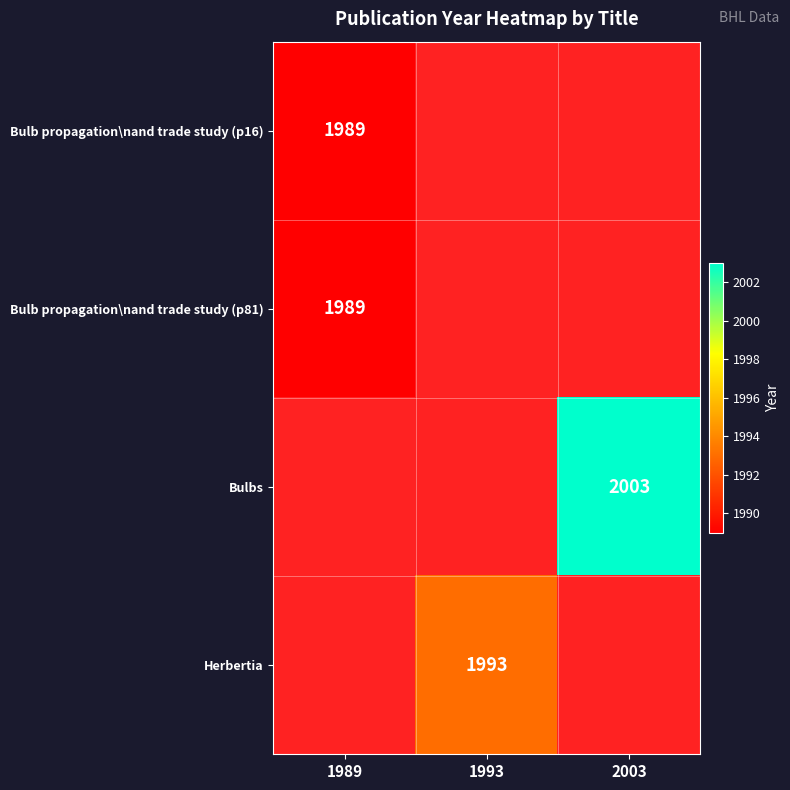

Is it true that Bulbs equals 1296 at 2003?

False